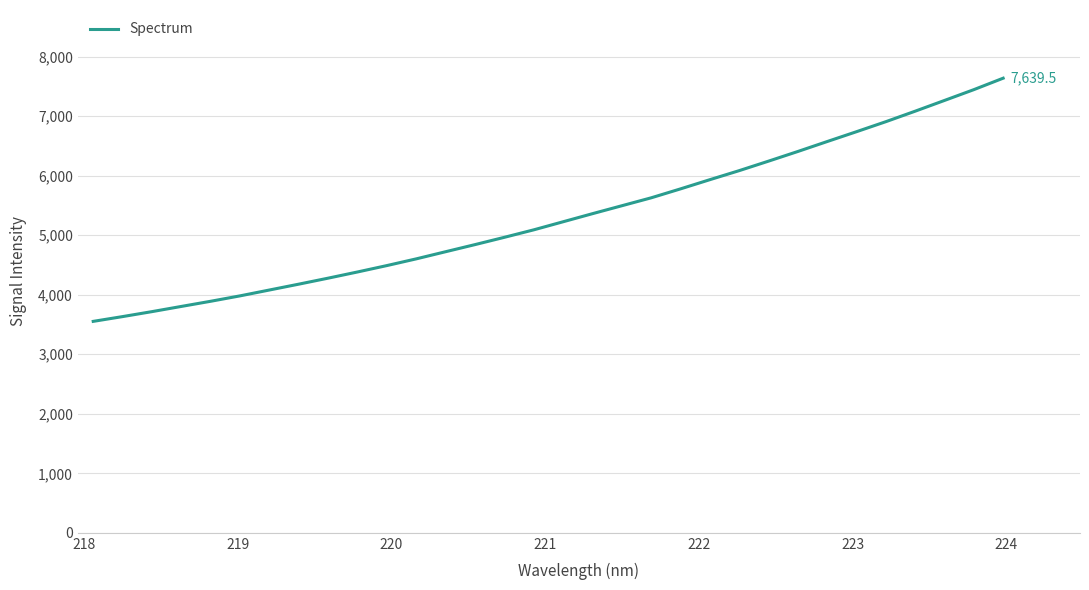

What is the minimum value shown in the chart?

3553.0